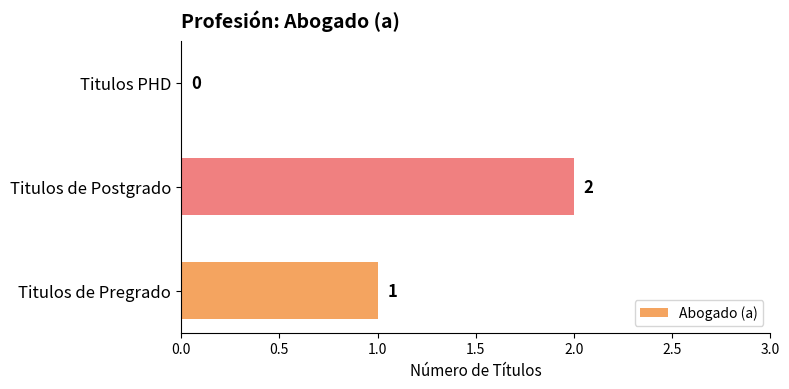

What is the sum of all values?

3